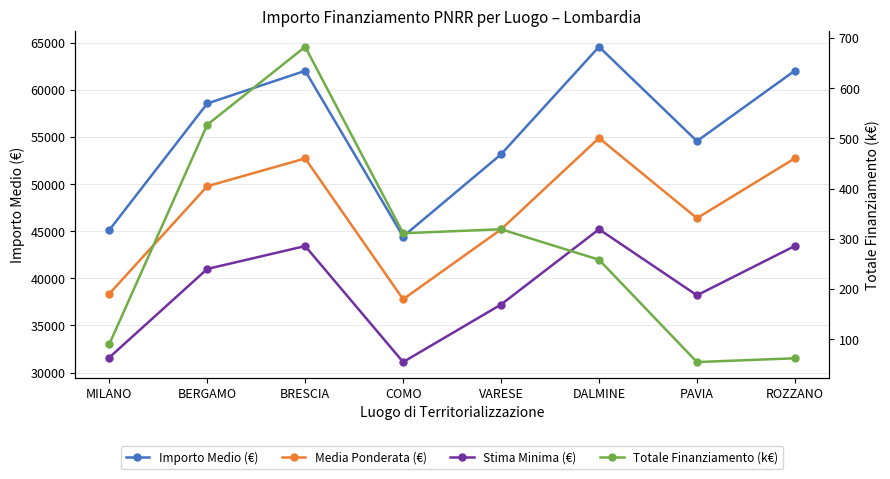

At MILANO, list the series in order from smallest to largest.

Totale Finanziamento (k€), Stima Minima (€), Media Ponderata (€), Importo Medio (€)